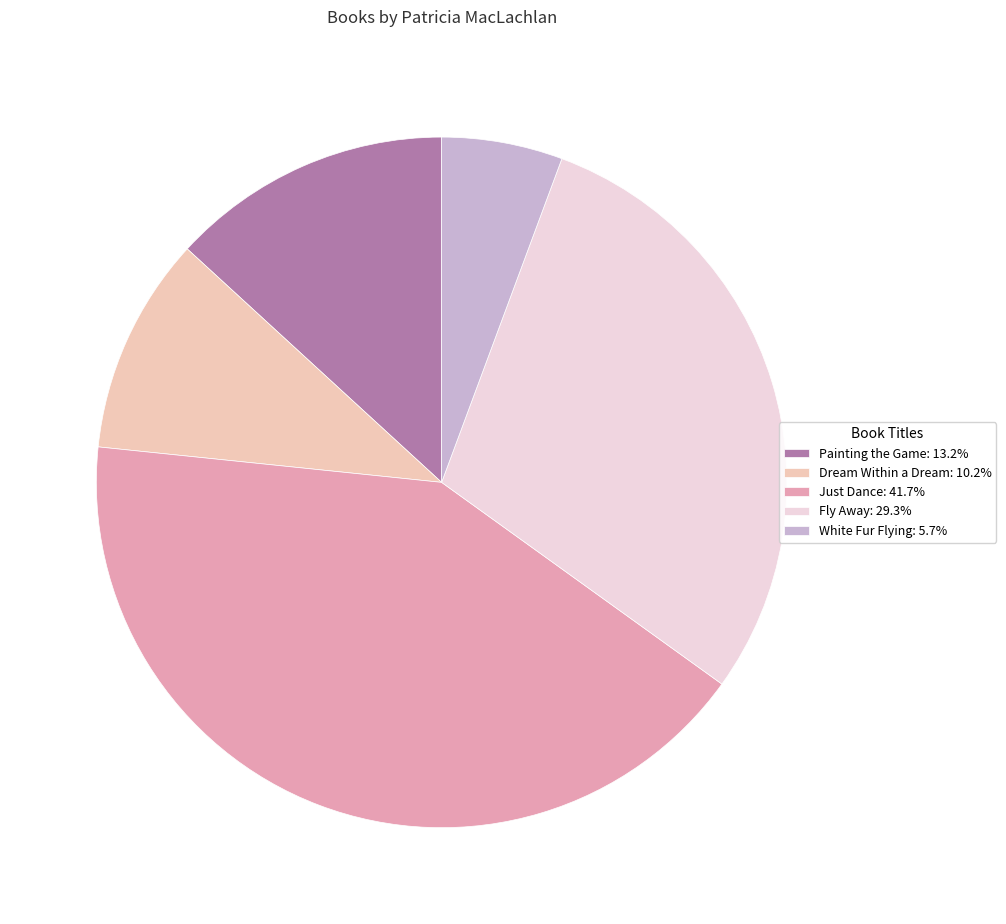

Do Dream Within a Dream: 10.2% and Painting the Game: 13.2% together represent more than half of the pie?

No